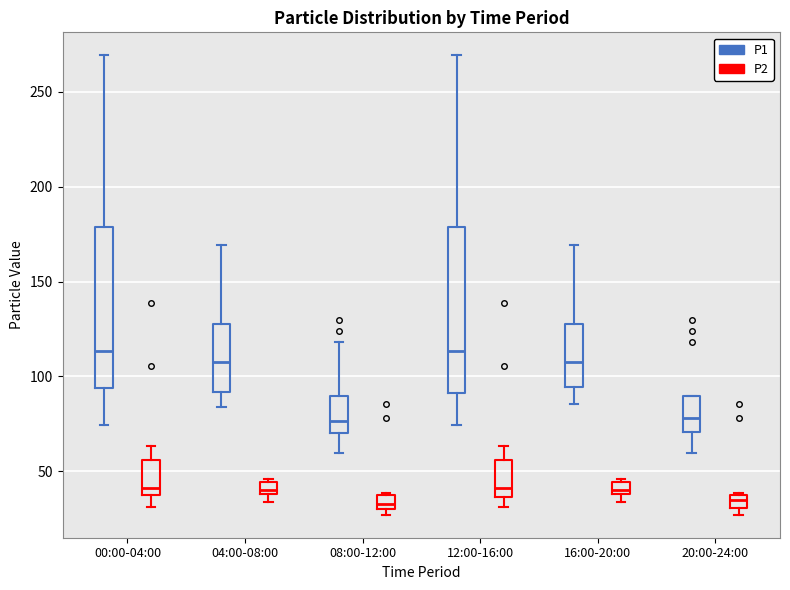

Where is the upper edge of the box for 12:00-16:00 (P2) on the y-axis? The values are not printed on the chart, so give them approximately, as read against the axis.

55